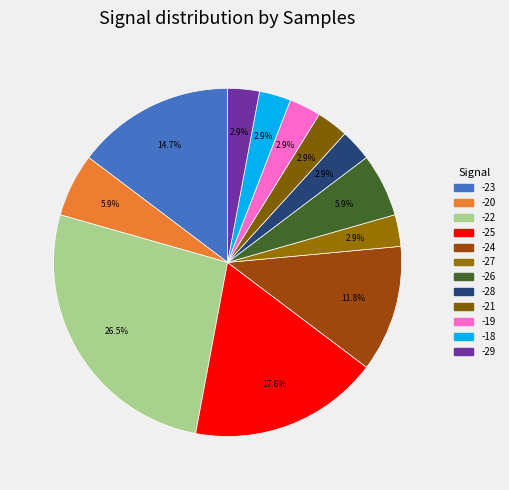

Which category has the biggest portion of the pie?

-22